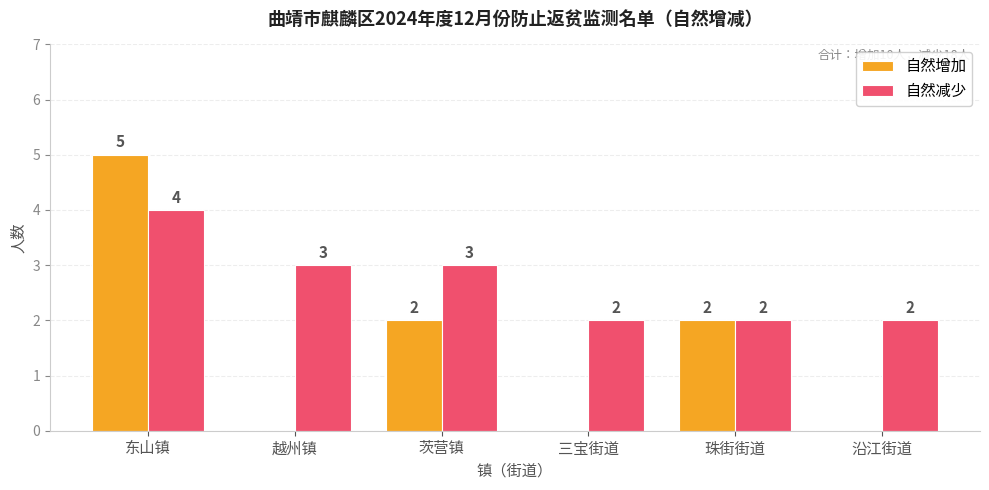

What is the total value across all series at 沿江街道?

2